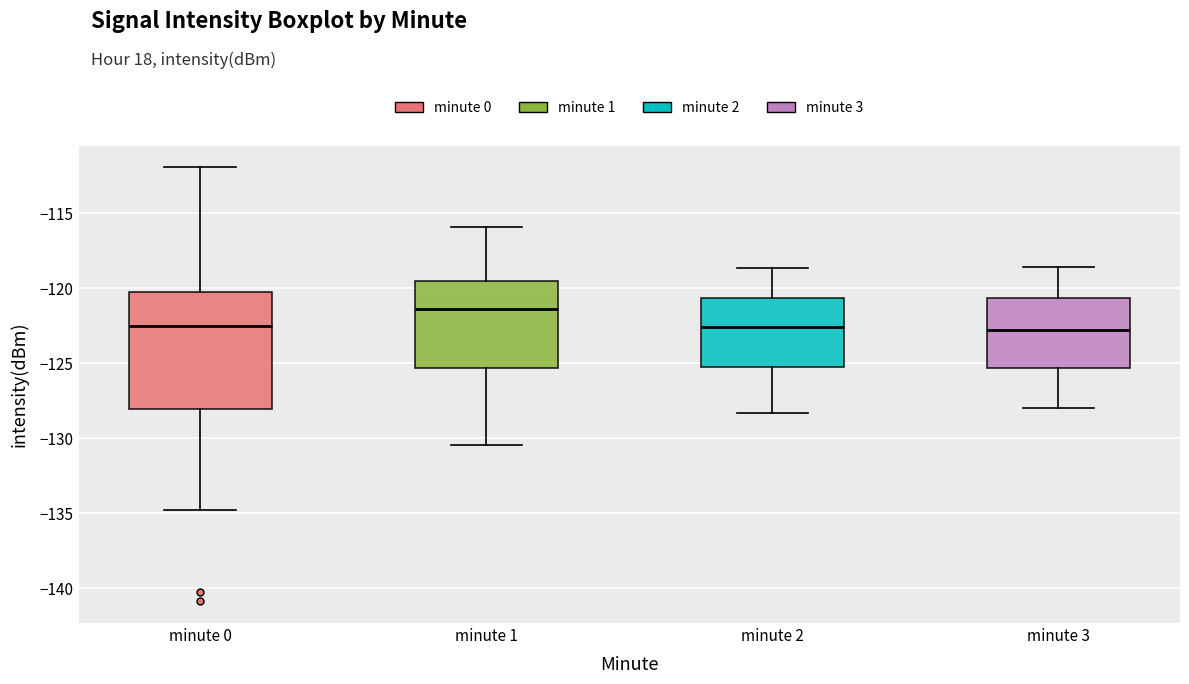

Comparing the boxes themselves (not the whiskers), which one is the tallest?

minute 0